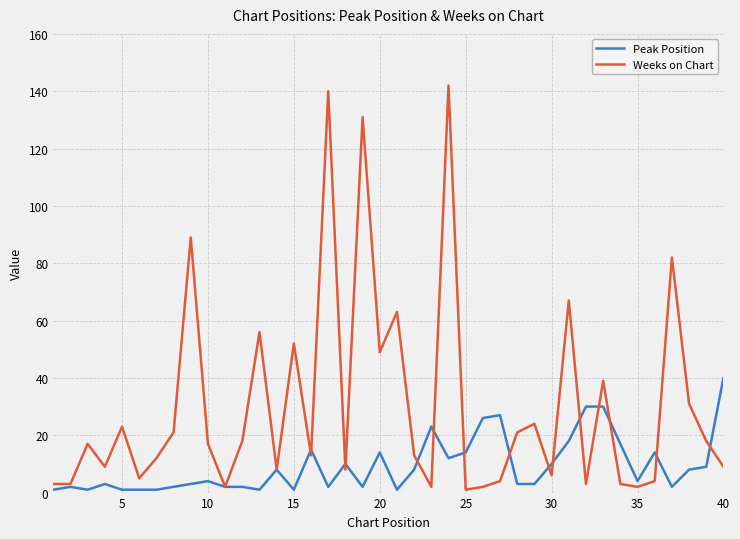

Rank the series by their maximum value, from lowest to highest.

Peak Position, Weeks on Chart